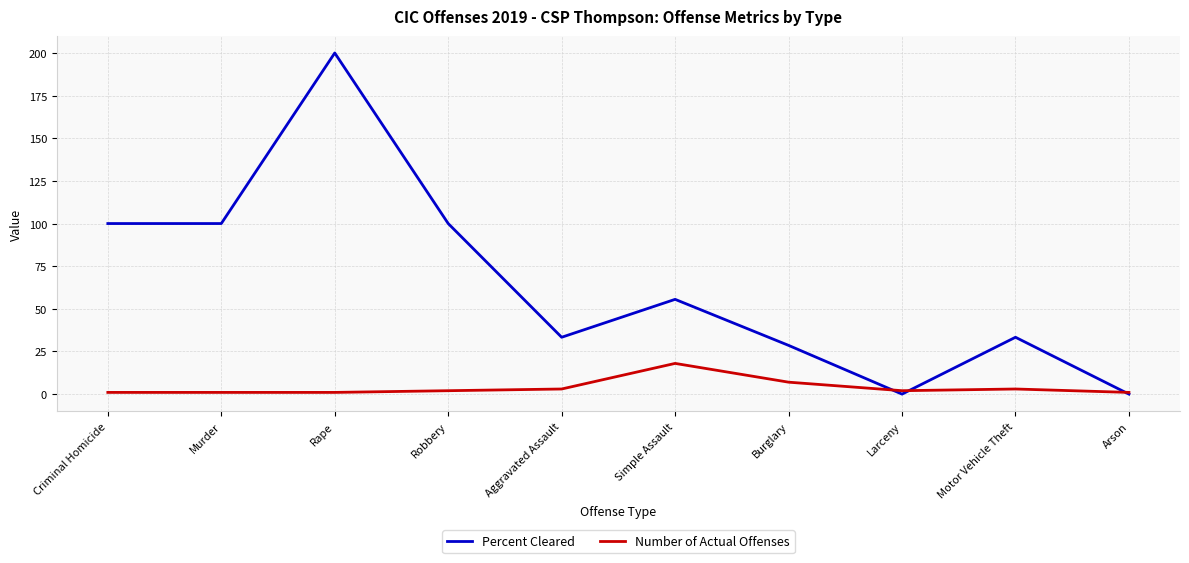

Reading right to left, extract all data points from this chart.

Percent Cleared: Arson=0.0	Motor Vehicle Theft=33.3	Larceny=0.0	Burglary=28.6	Simple Assault=55.6	Aggravated Assault=33.3	Robbery=100.0	Rape=200.0	Murder=100.0	Criminal Homicide=100.0
Number of Actual Offenses: Arson=1.0	Motor Vehicle Theft=3.0	Larceny=2.0	Burglary=7.0	Simple Assault=18.0	Aggravated Assault=3.0	Robbery=2.0	Rape=1.0	Murder=1.0	Criminal Homicide=1.0